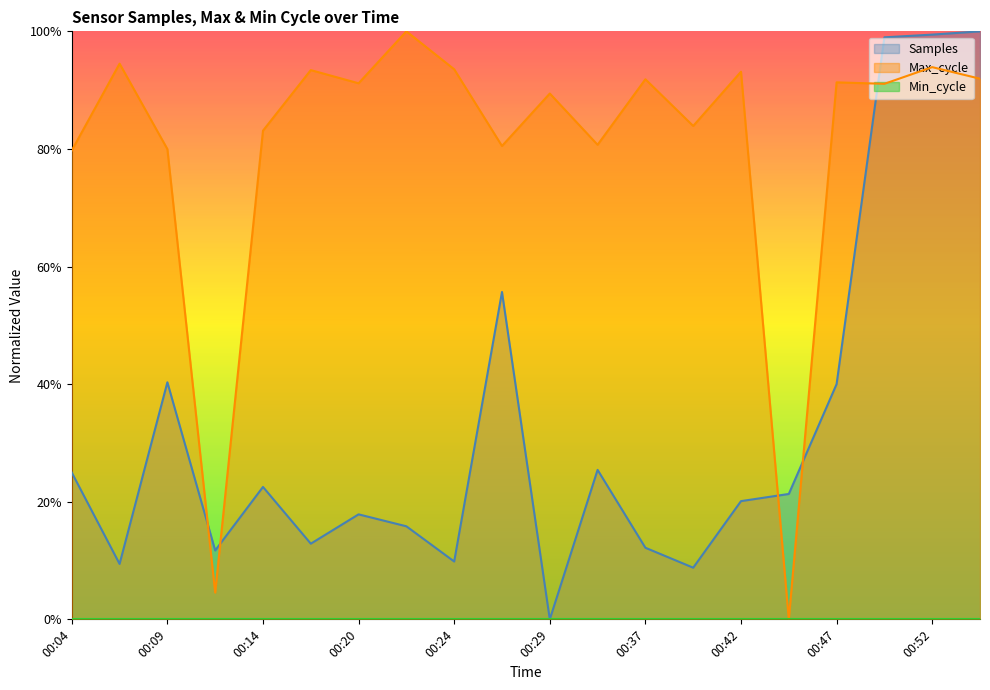

After their last crossing, which series has the higher values: Max_cycle or Samples?

Samples